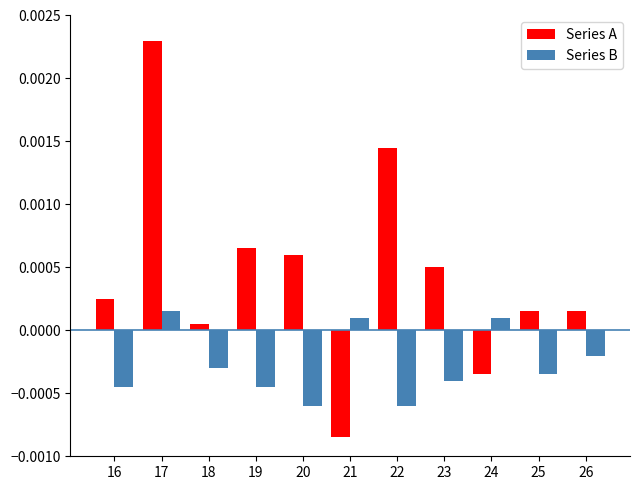

Which series has the largest total across all categories?

Series A